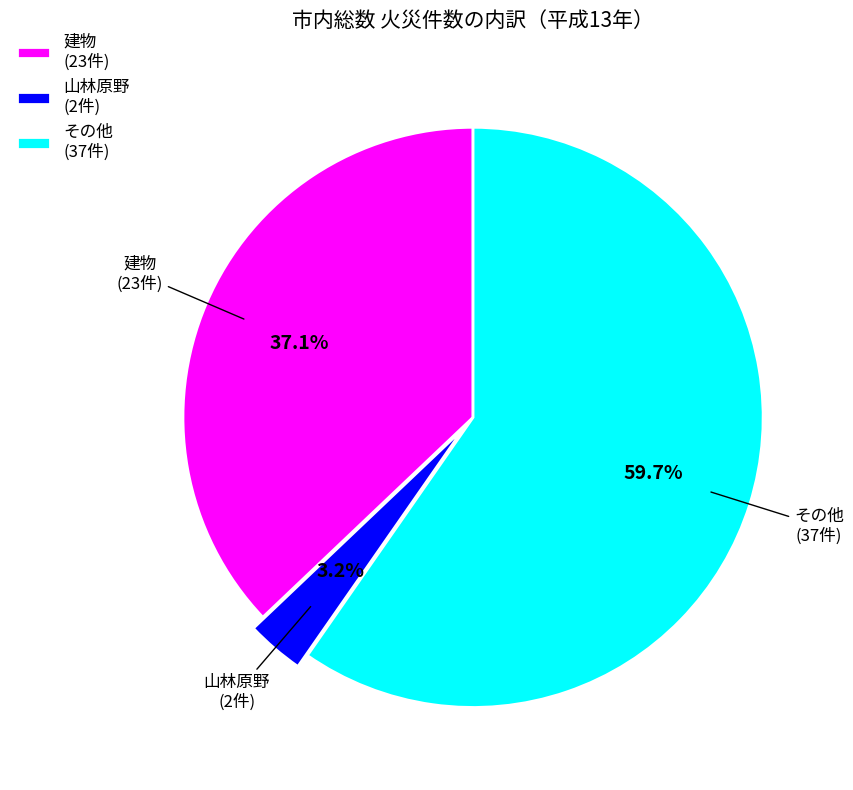

What percentage is the 山林原野 slice, to the nearest percent?

3%